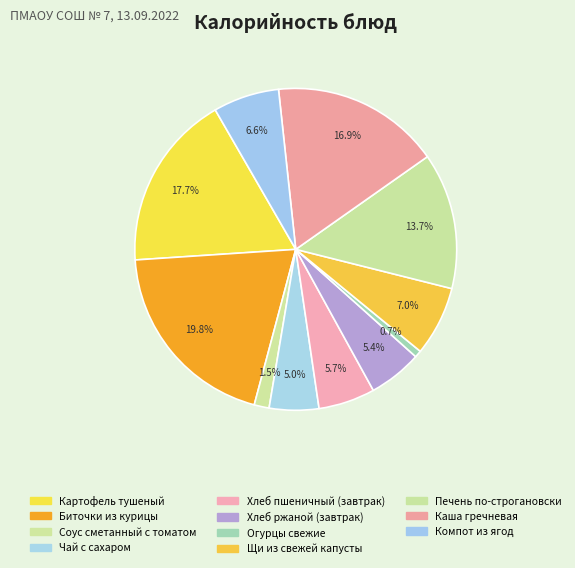

To the nearest percent, what portion does Щи из свежей капусты represent?

7%